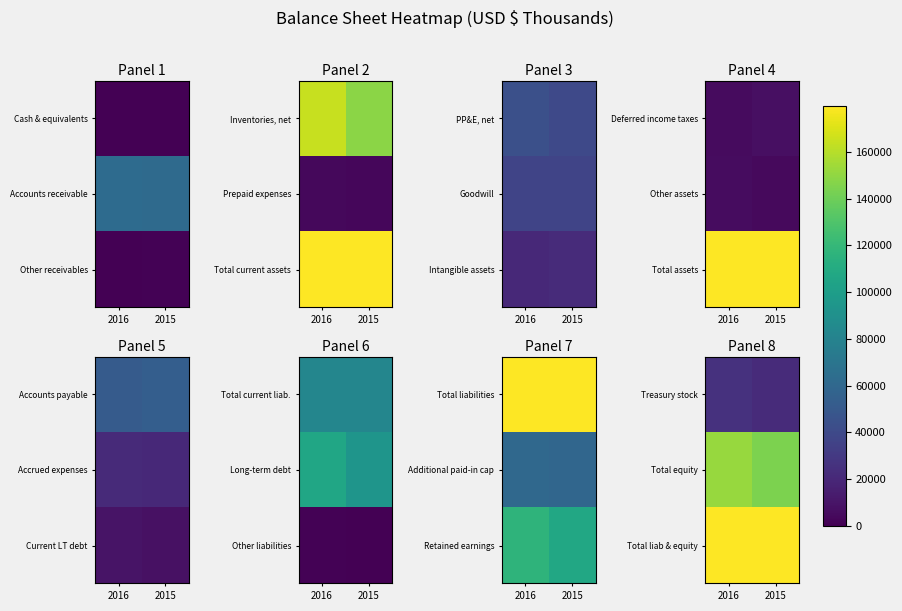

At which category is the sum across all series the highest?

2016